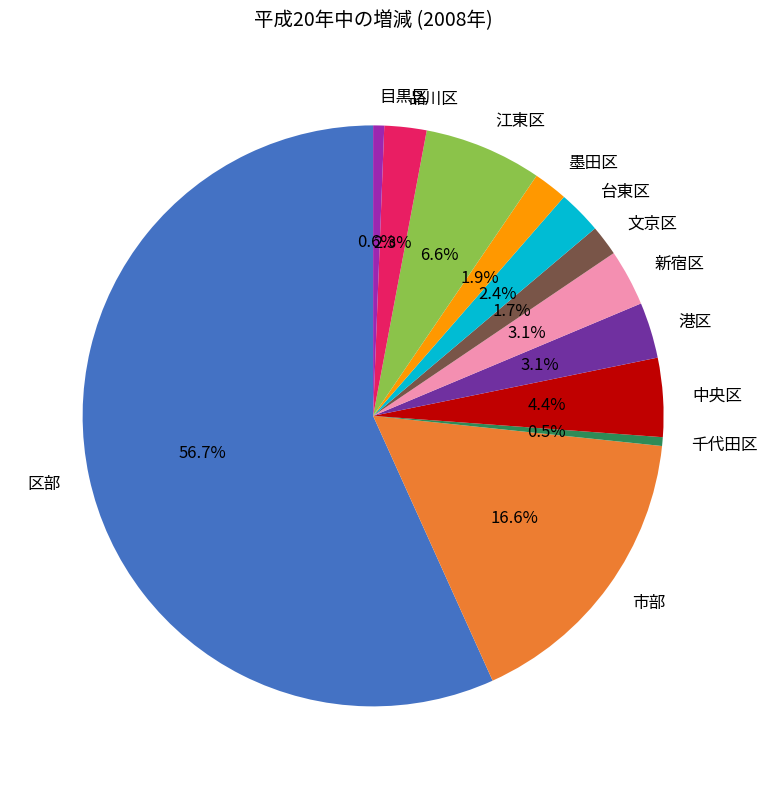

To the nearest percent, what portion does 港区 represent?

3%